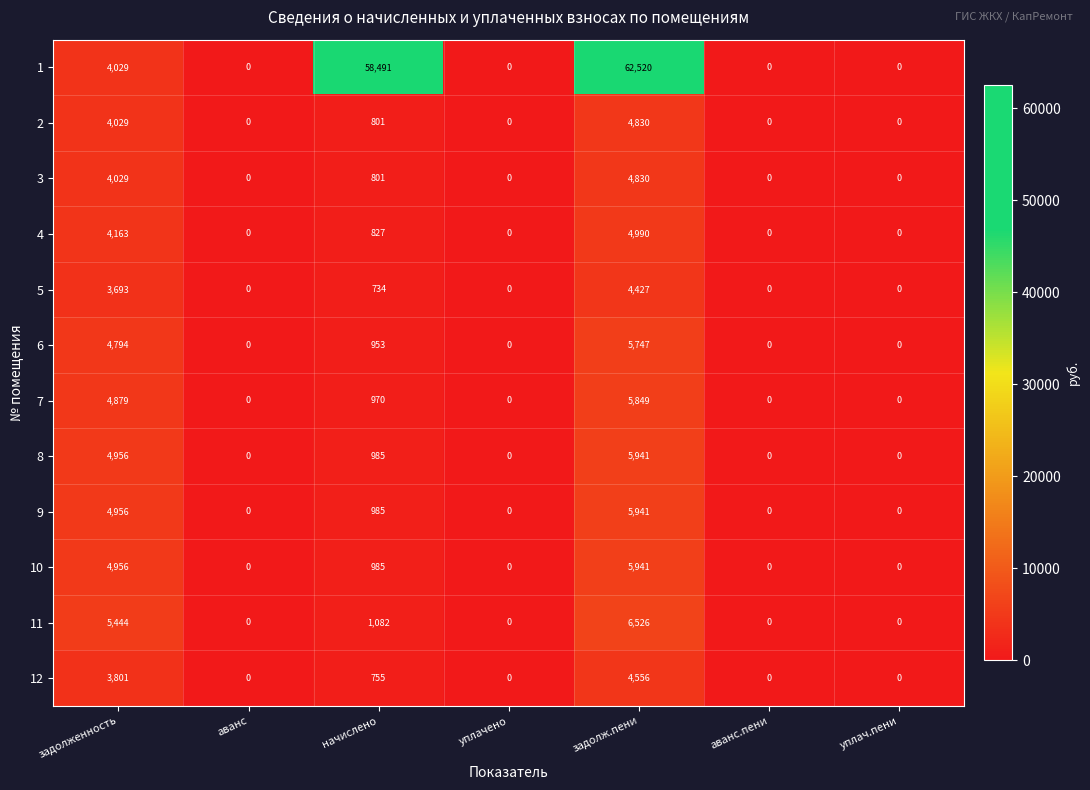

What is the average value of the 3 series?

1380